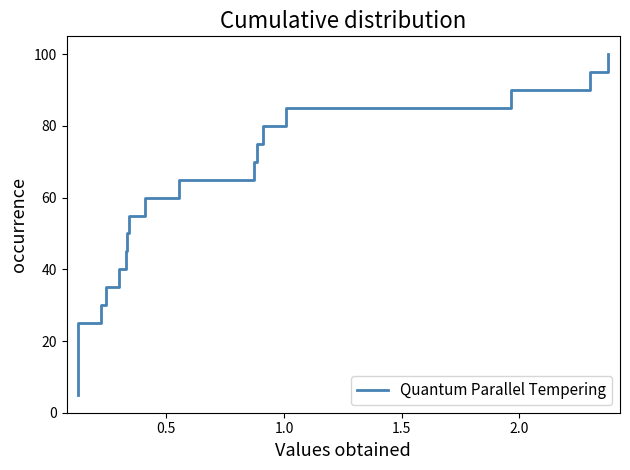

True or false: the data has more than 0 interior local peaks.

False